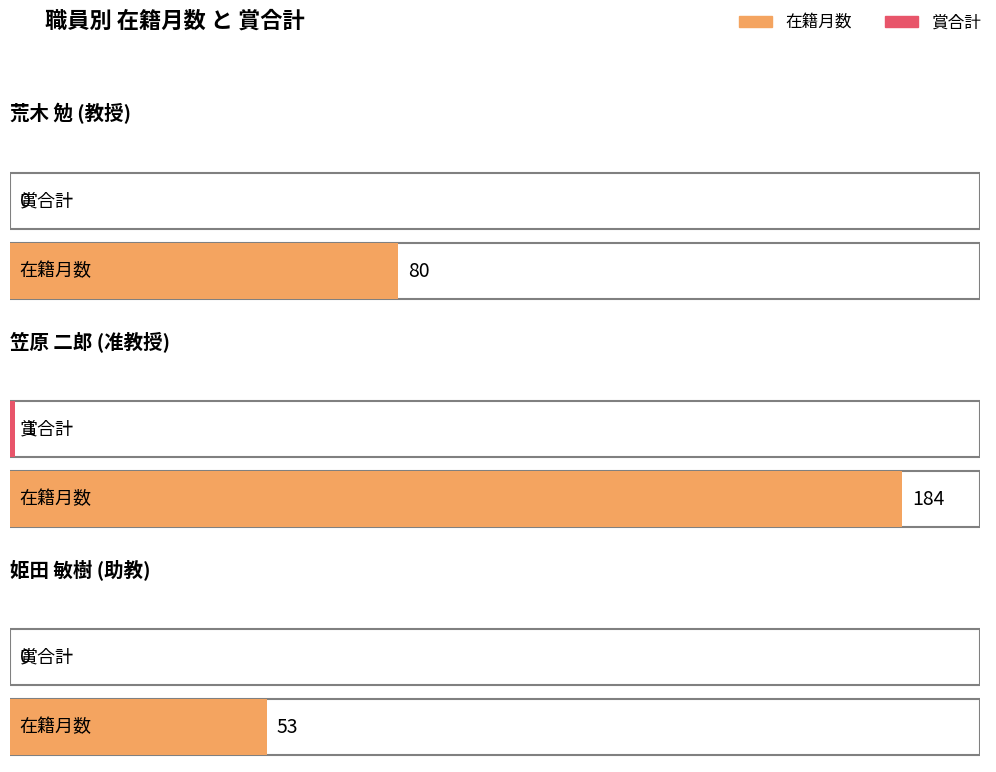

Between 笠原 二郎 (准教授) and 荒木 勉 (教授), which is larger?

笠原 二郎 (准教授)